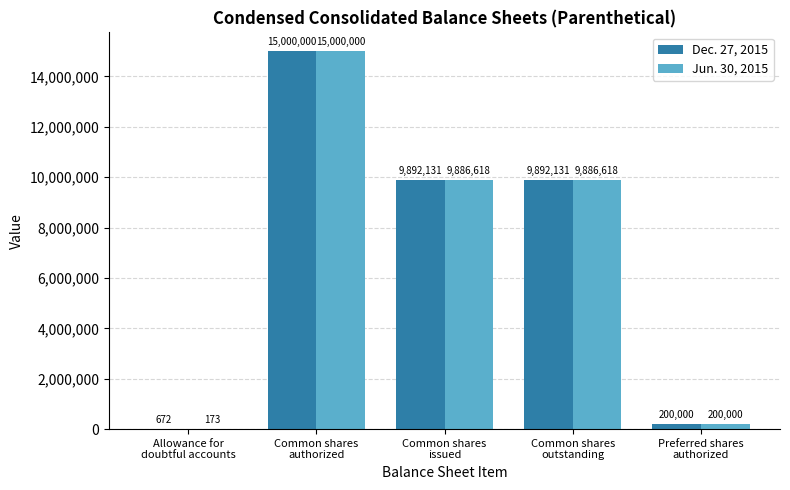

What is the highest value of the Dec. 27, 2015 series?

15000000